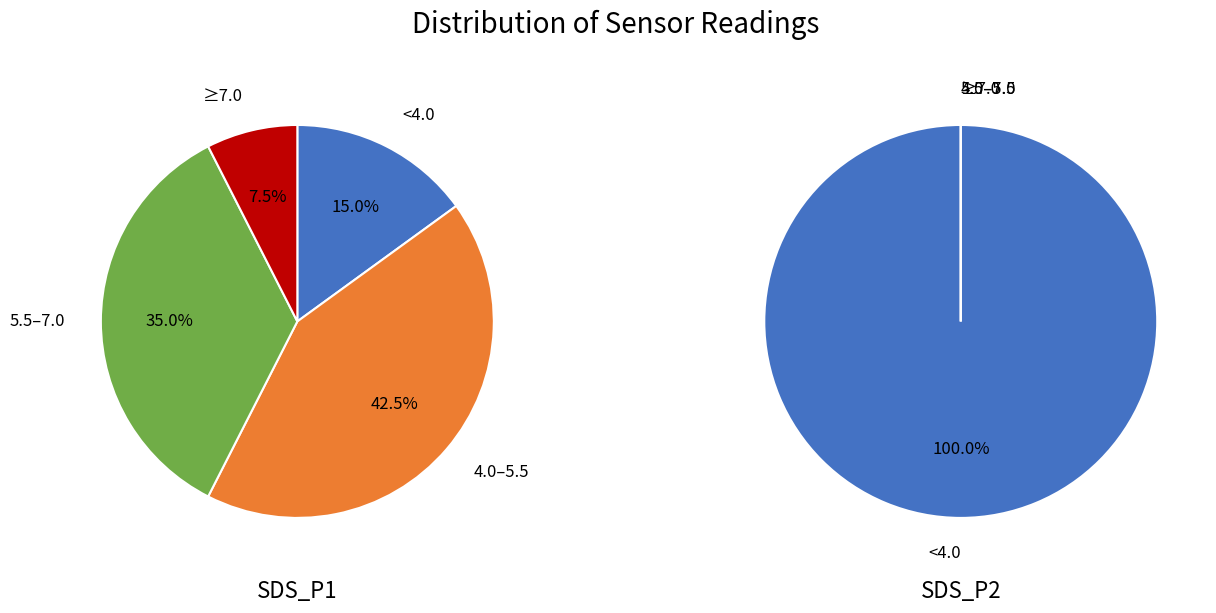

Which series changed the most between 5 and 33?

SDS_P1